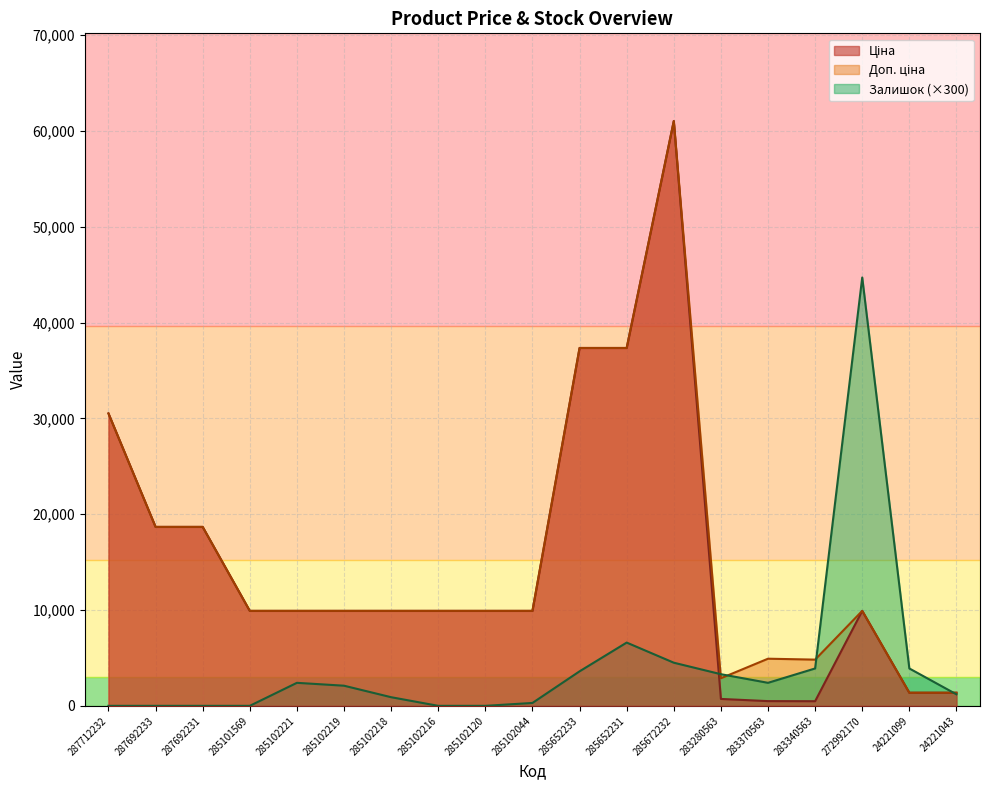

How many interior local peaks does the Ціна series have?

2